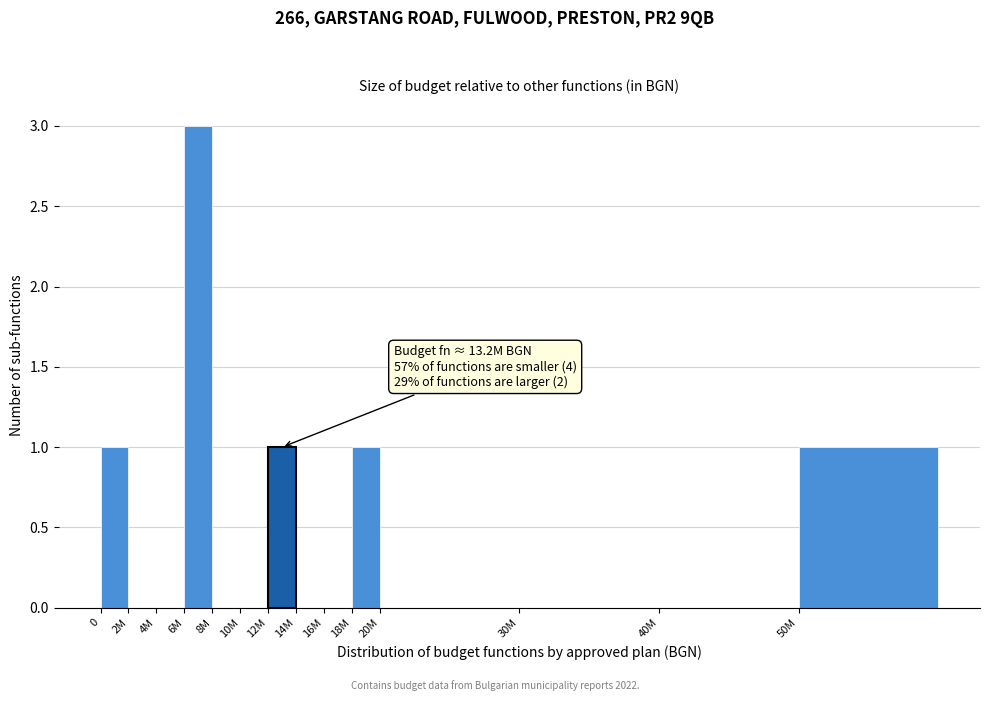

Reading left to right, what are all the values shown in this chart?

0=1	2M=0	4M=0	6M=3	8M=0	10M=0	12M=1	14M=0	16M=0	18M=1	20M=0	30M=0	40M=0	50M=1